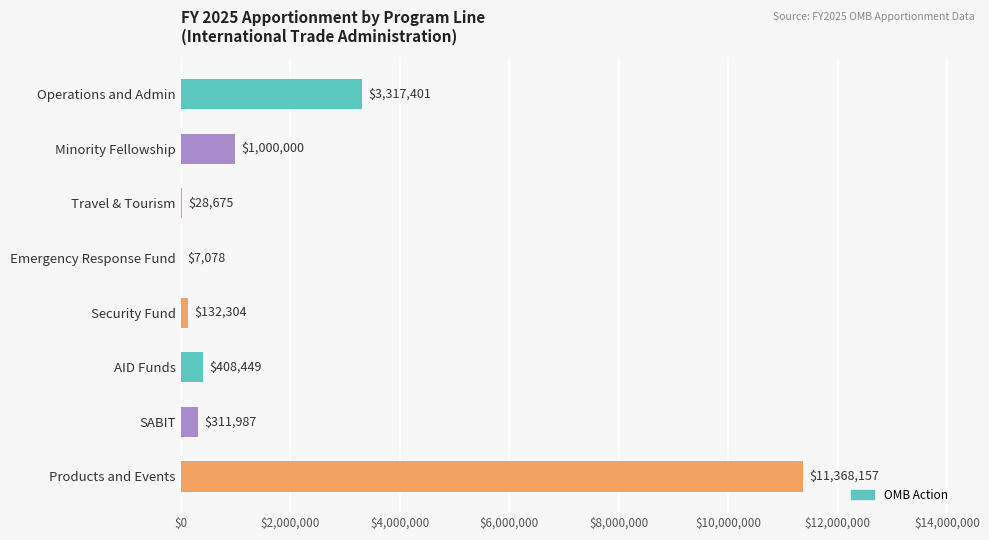

The chart shows a value of 28675 at Travel & Tourism. True or false?

True